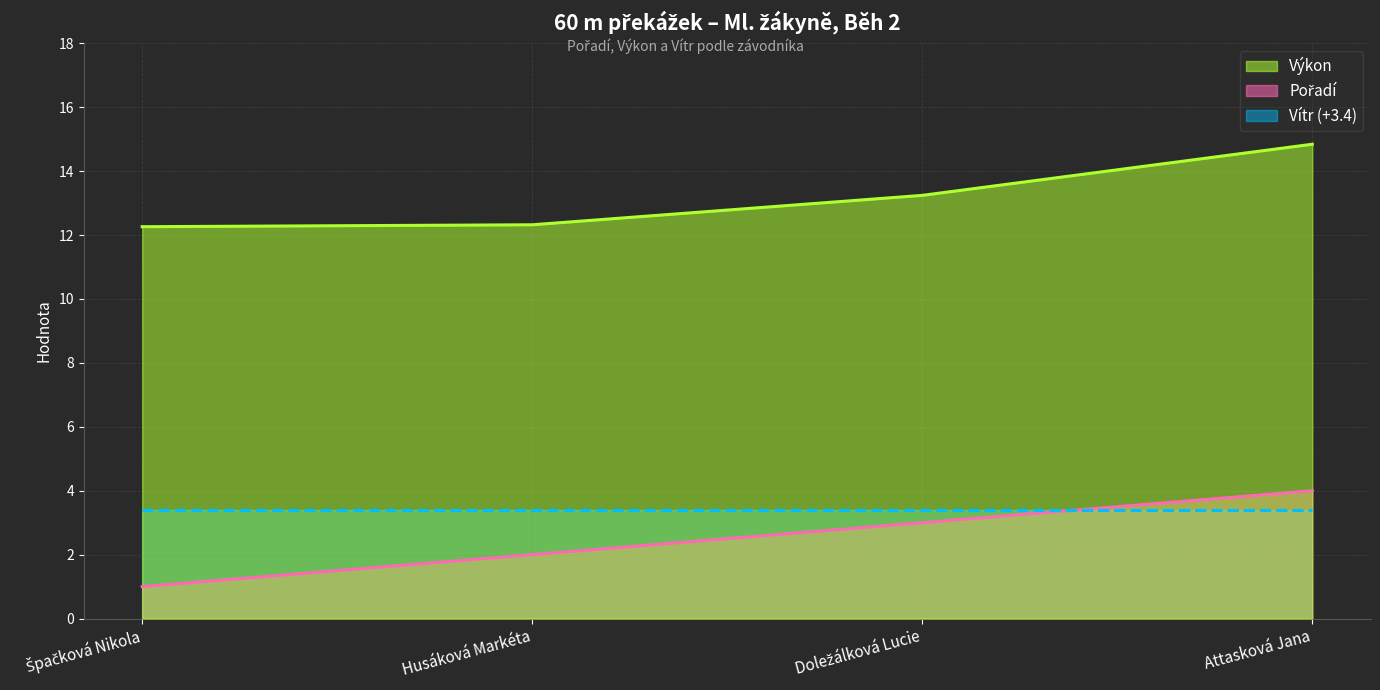

What is the total value across all series at Husáková Markéta?

17.7